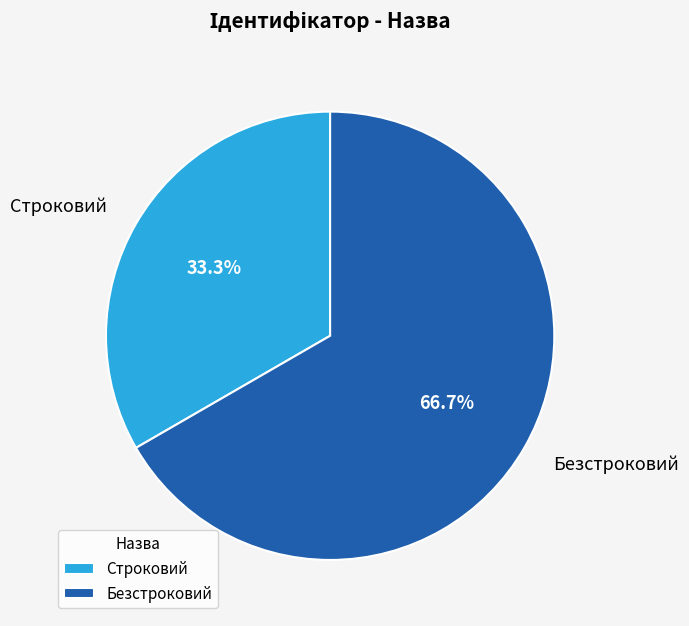

The Безстроковий slice represents 72% of the pie. True or false?

False